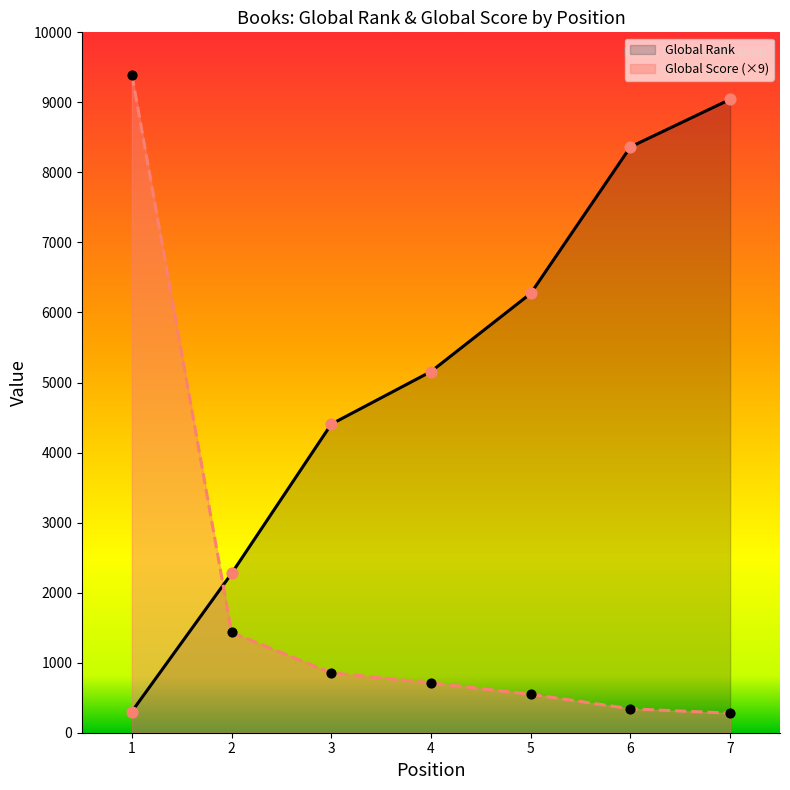

Which series has the largest total across all categories?

Global Rank